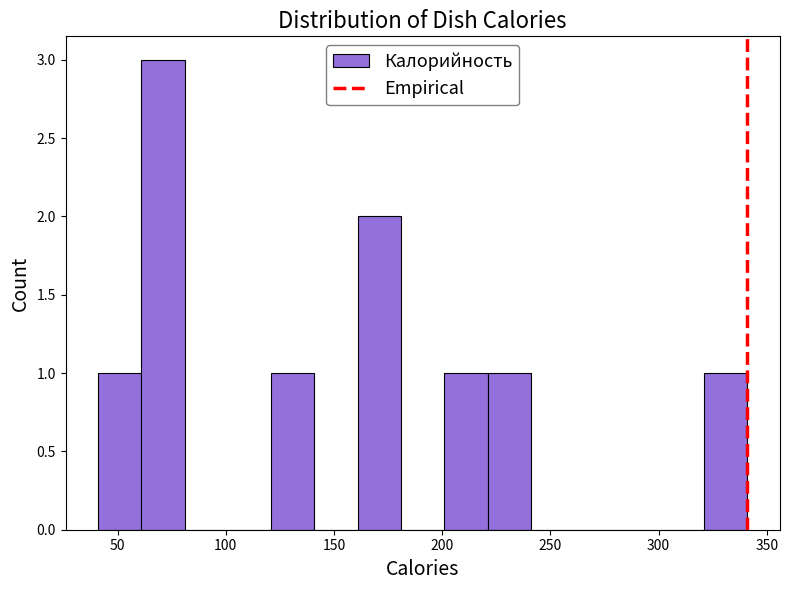

Reading left to right, list every bar in this chart as the range it spans on the x-axis followed by its height. Neither the bar edges nor the heights are printed on the chart, so give them approximately, as read against the axes.

41 to 61: 1
61 to 81: 3
81 to 101: 0
101 to 121: 0
121 to 141: 1
141 to 161: 0
161 to 181: 2
181 to 201: 0
201 to 221: 1
221 to 241: 1
241 to 261: 0
261 to 281: 0
281 to 301: 0
301 to 321: 0
321 to 341: 1